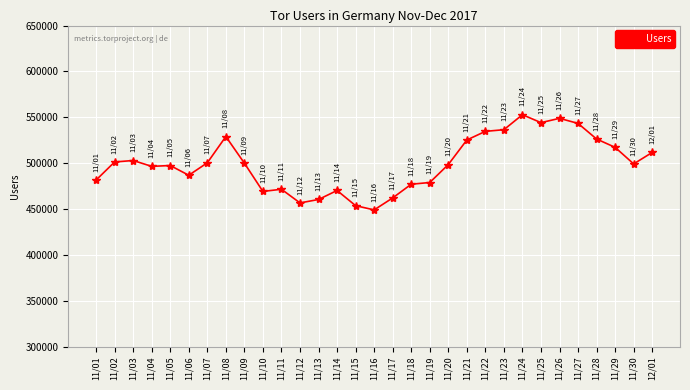

The chart shows a value of 470152 at 11/14. True or false?

True